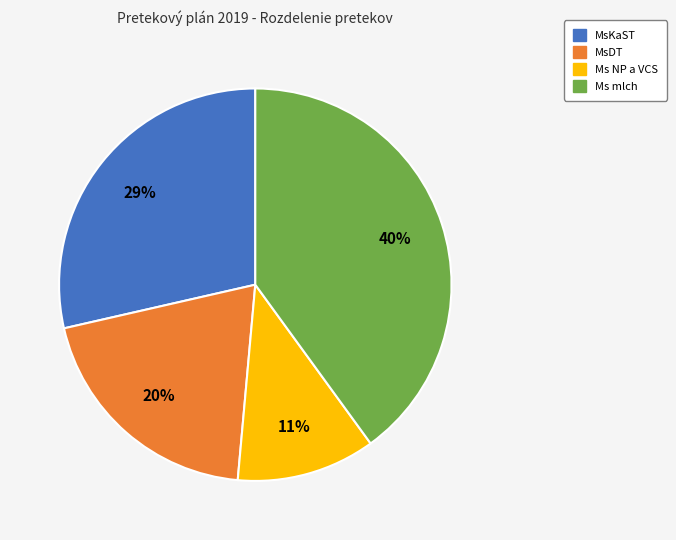

True or false: Ms NP a VCS accounts for 11% of the total.

True